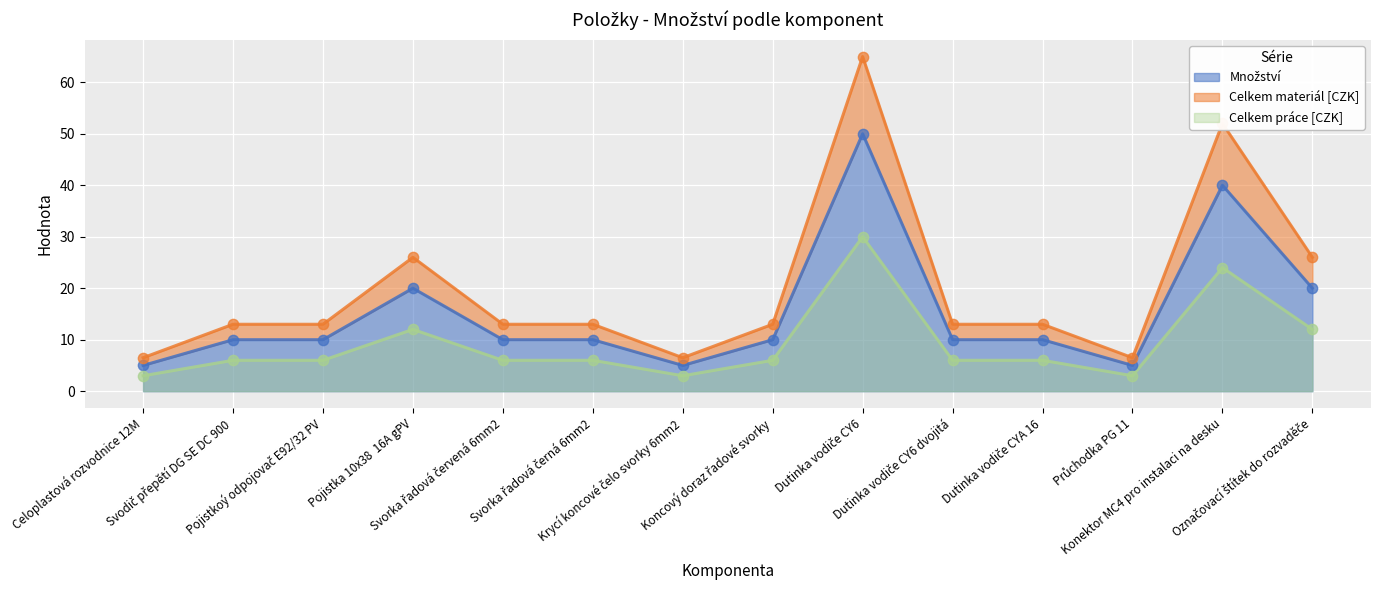

At how many categories does at least one series exceed 27?

2